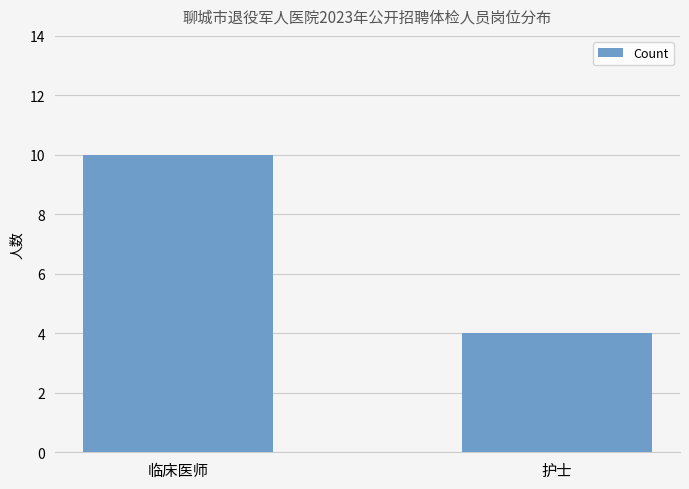

The chart shows a value of 6 at 护士. True or false?

False